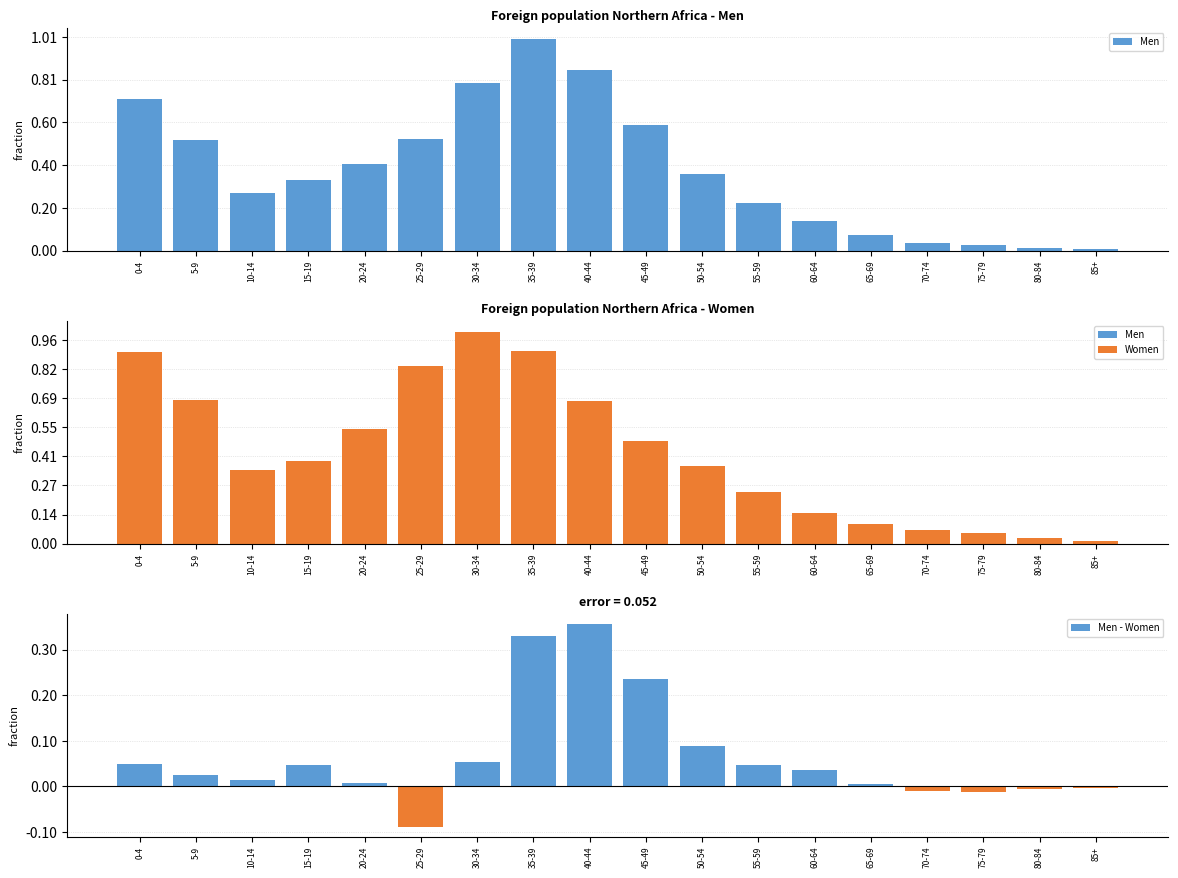

What is the sum of all Women values?

56658